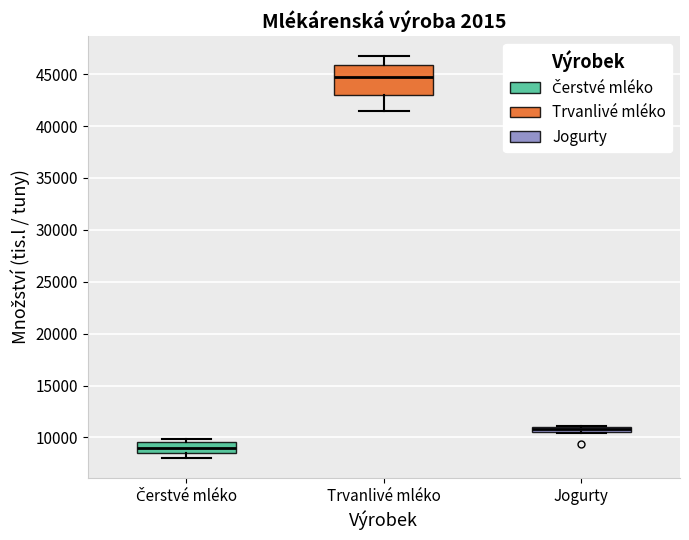

Where is the lower edge of the box for Čerstvé mléko on the y-axis? The values are not printed on the chart, so give them approximately, as read against the axis.

8500